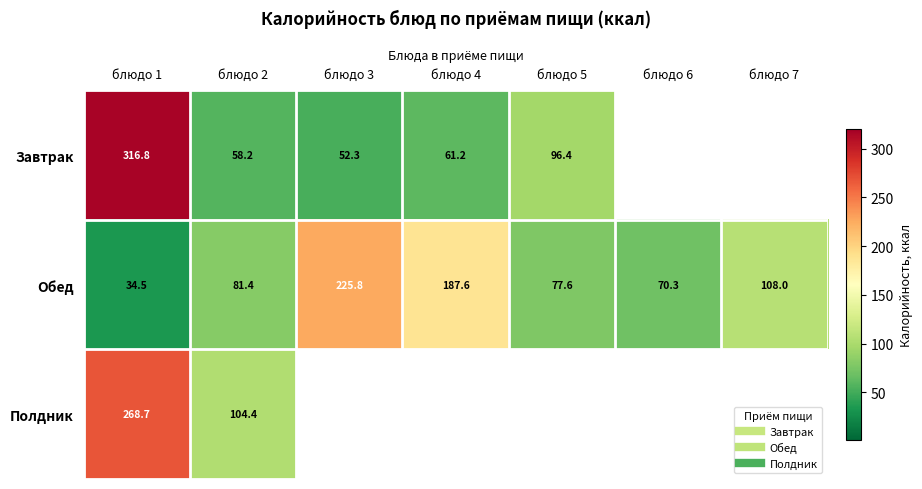

Is the value of Обед at блюдо 6 greater than the value of Завтрак at блюдо 3?

Yes